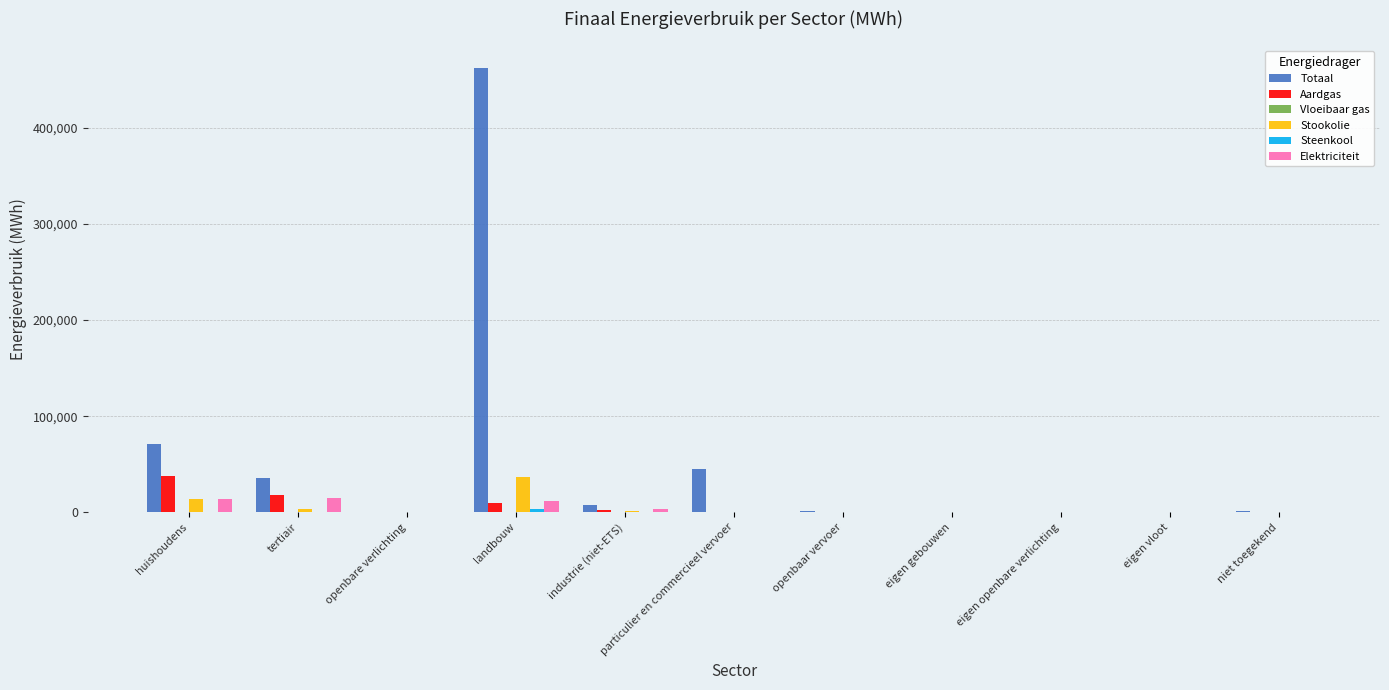

What is the sum of all Elektriciteit values?

45084.0